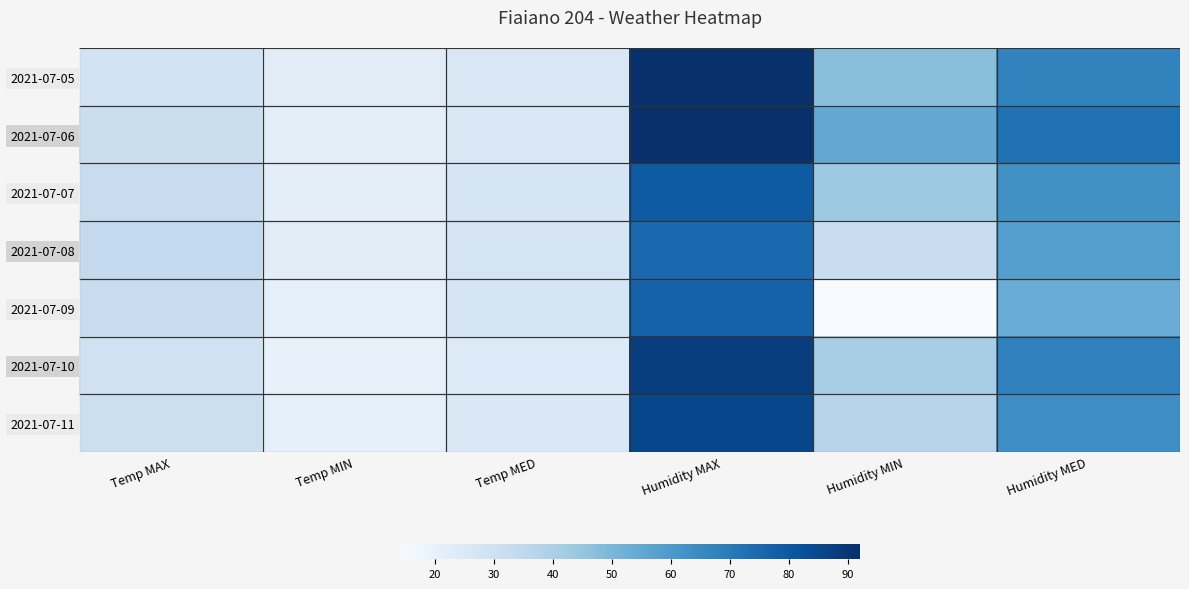

How many data points does each series have?

6